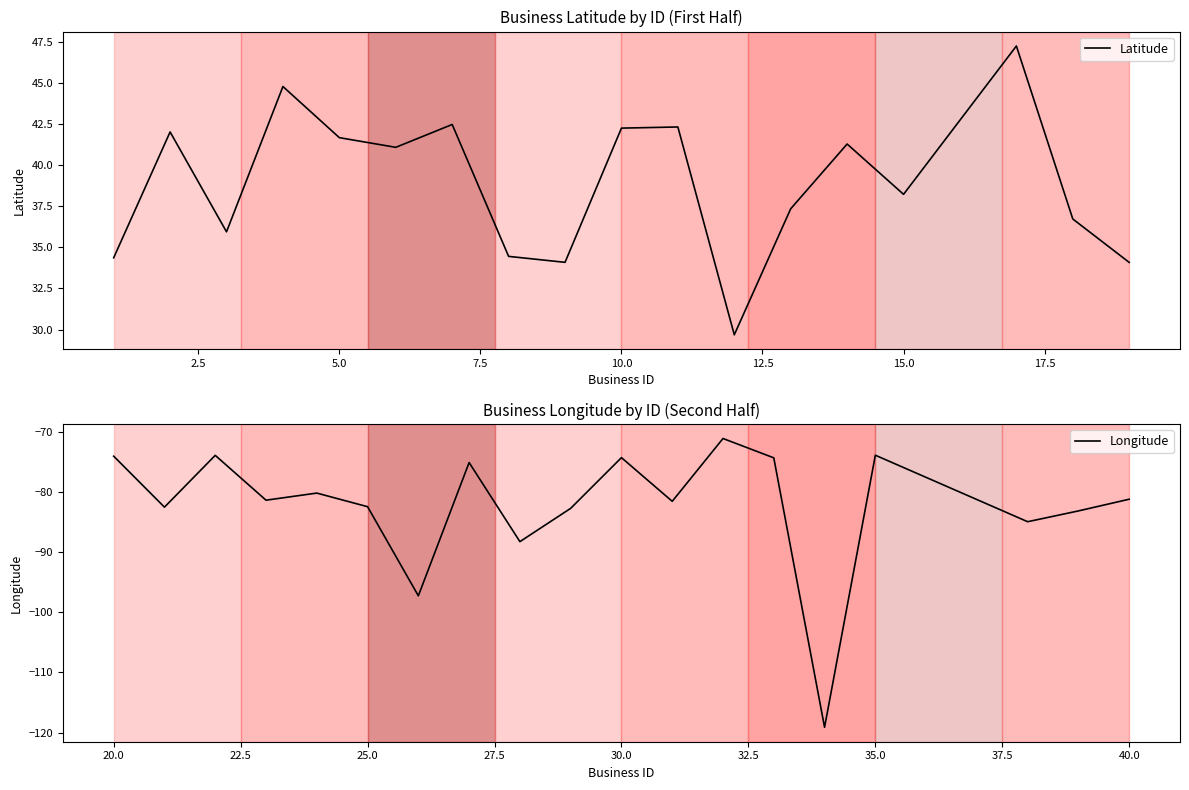

In Longitude, how many points are higher than both neighbors (excluding endpoints)?

6